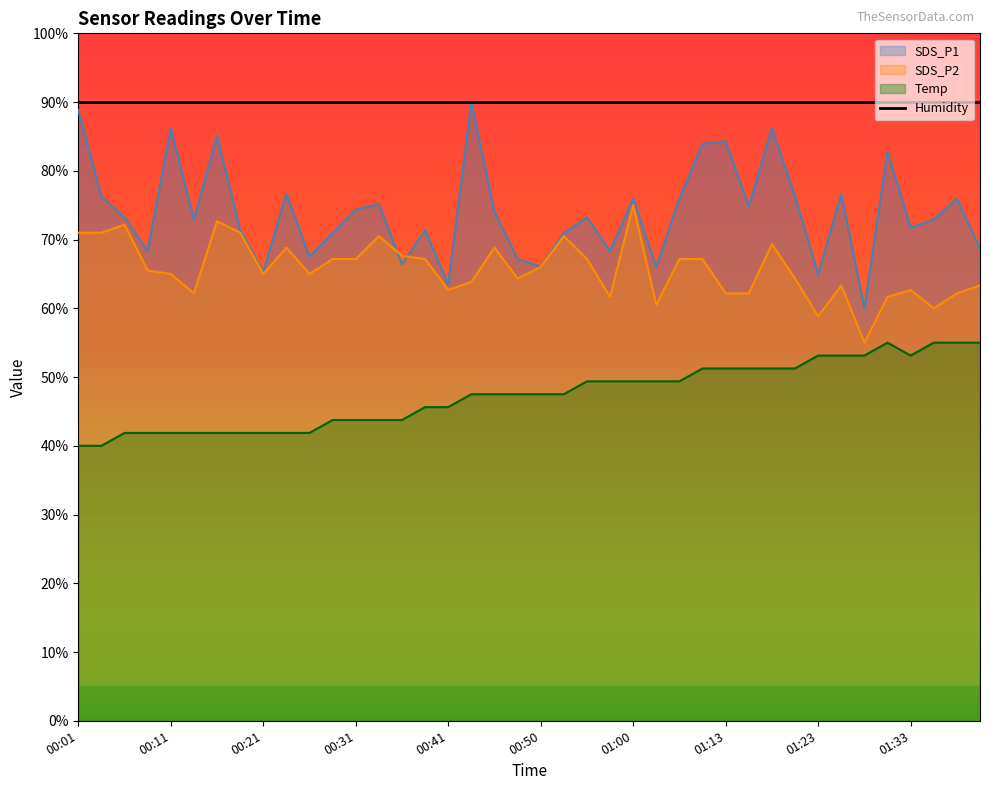

At which category does the chart reach its minimum across all series?

00:01